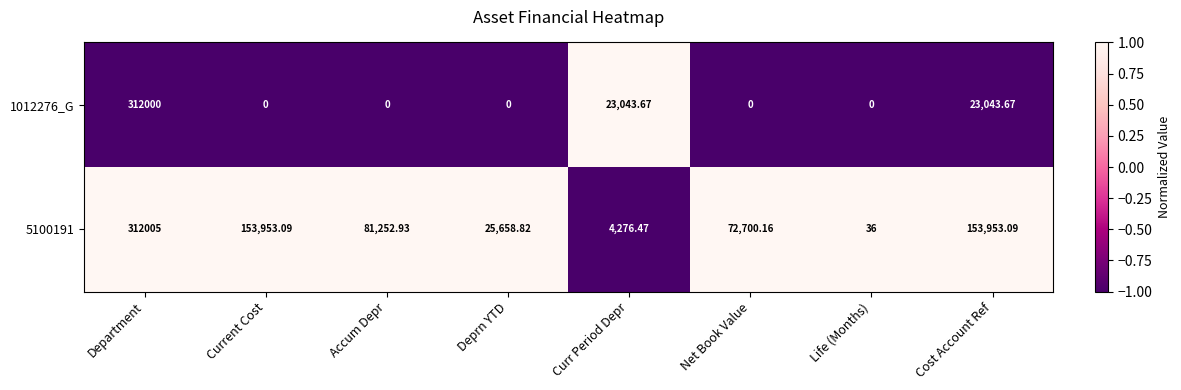

Is the value of 1012276_G at Current Cost greater than the value of 5100191 at Accum Depr?

No